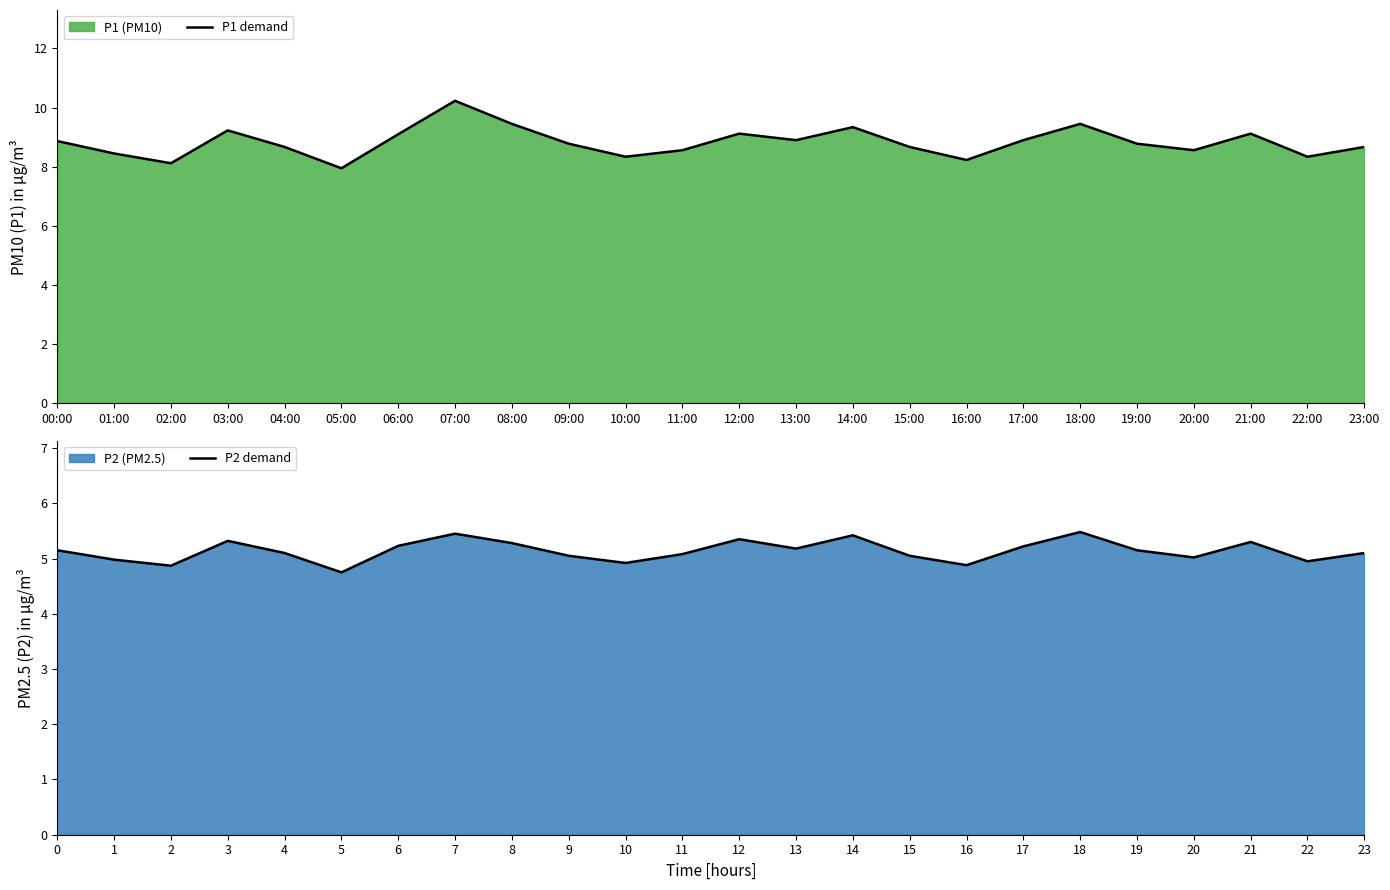

The value of P1 demand at 04:00 is 11.6. True or false?

False